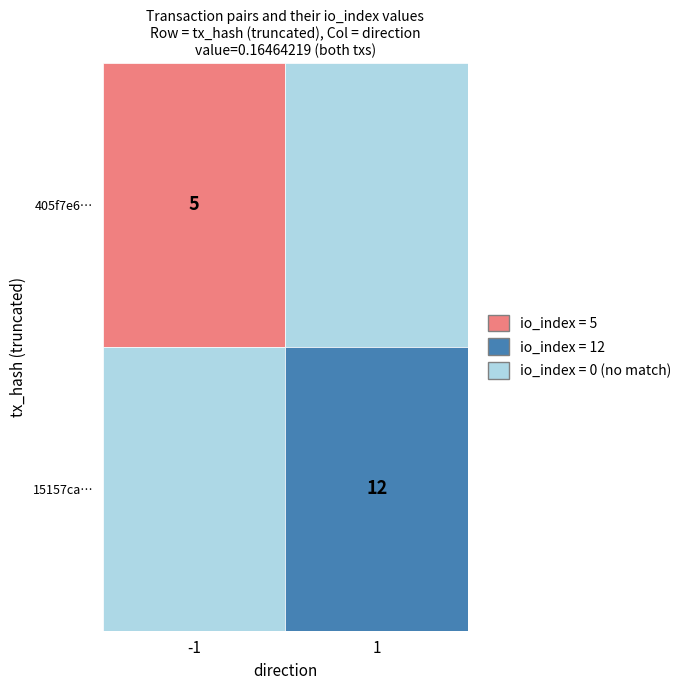

Reading left to right, what are all the values shown in this chart?

405f7e6332ee521bb4017f0d7ea77e9c094c9e9: direction=-1	io_index=5
15157ca05dccd7632e27af59b61f41f22e59b97: direction=1	io_index=12